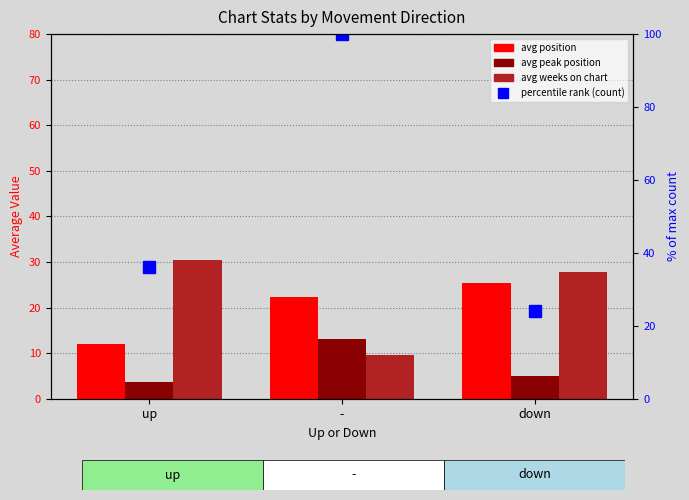

What are all the series names shown in the legend?

avg_position, avg_peak_position, avg_weeks_on_chart, percentile rank (count)